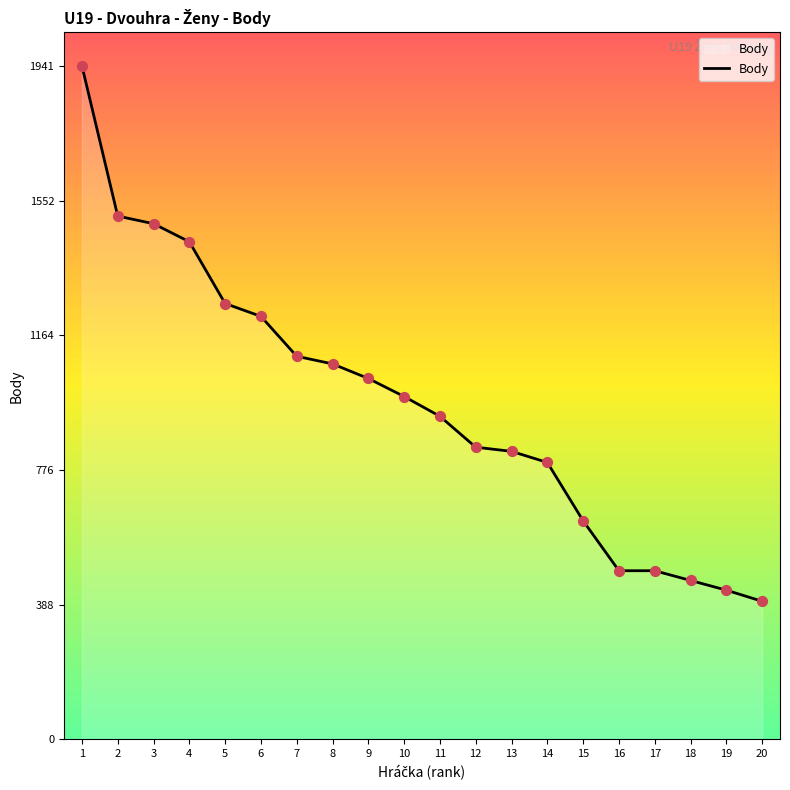

What is the change in value from 2 to 12?

-666